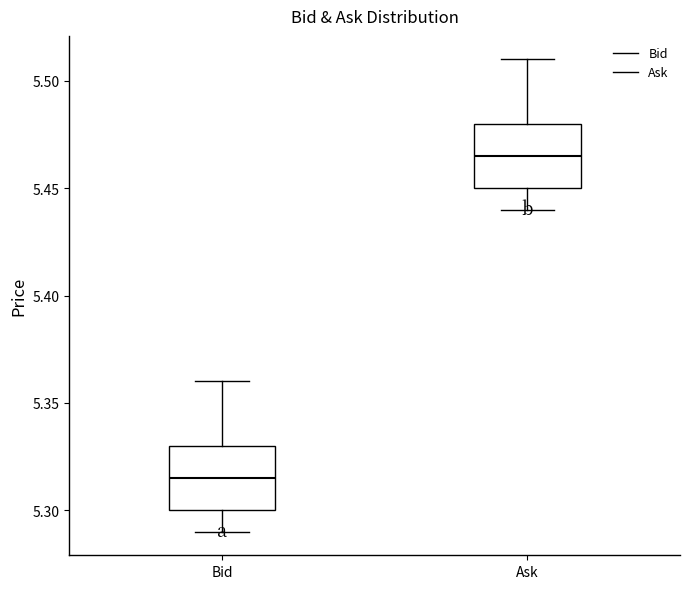

Where does the lower whisker of the box for Ask end on the y-axis? The values are not printed on the chart, so give them approximately, as read against the axis.

5.440